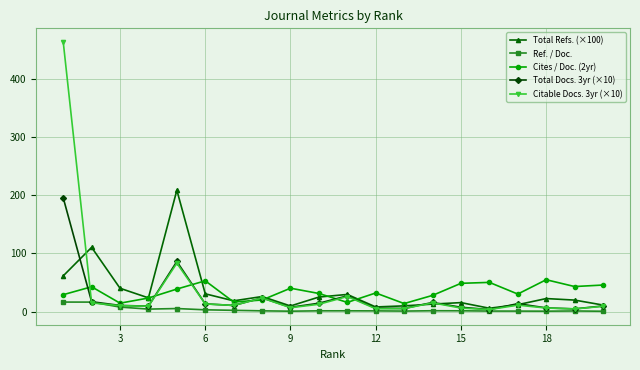

What is the value of the Total Docs. 3yr (×10) point at the 14th from the left?

15.5